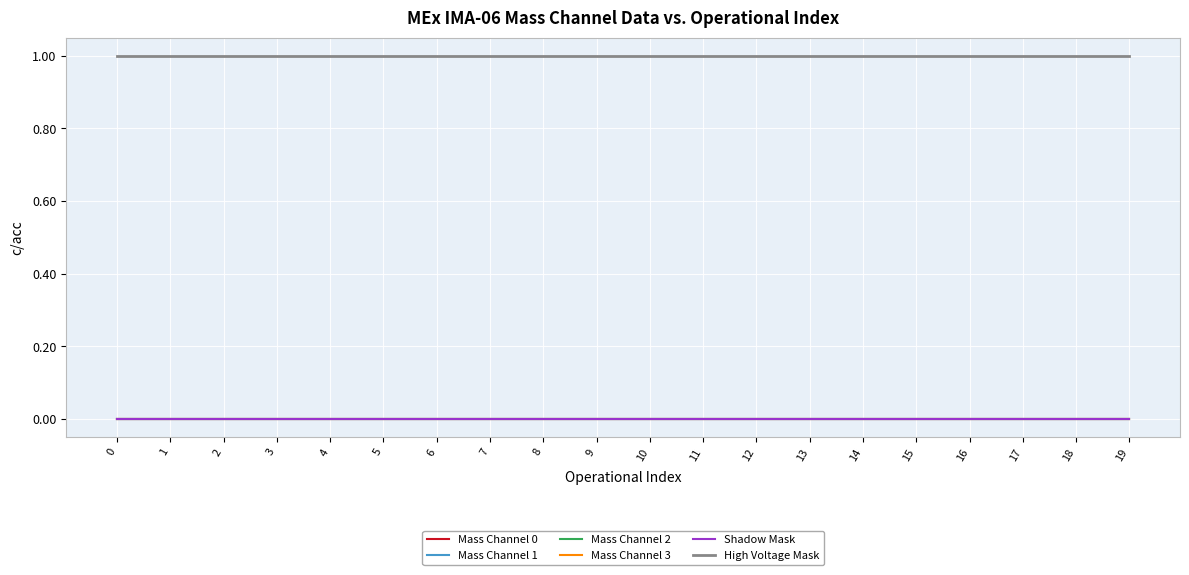

Does the chart display data point markers on the line(s)?

No